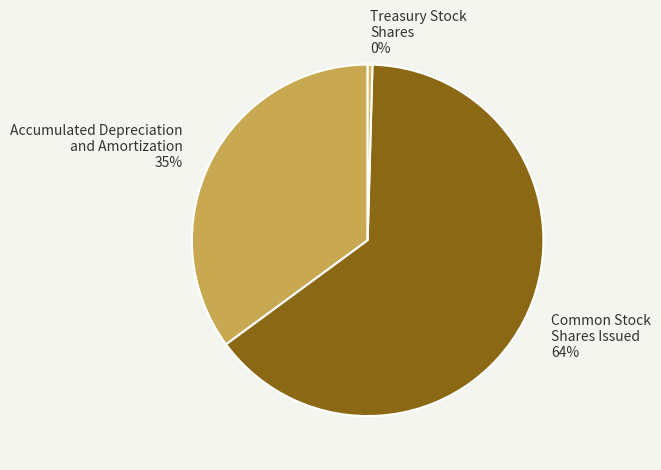

Is there a majority slice in this chart?

Yes